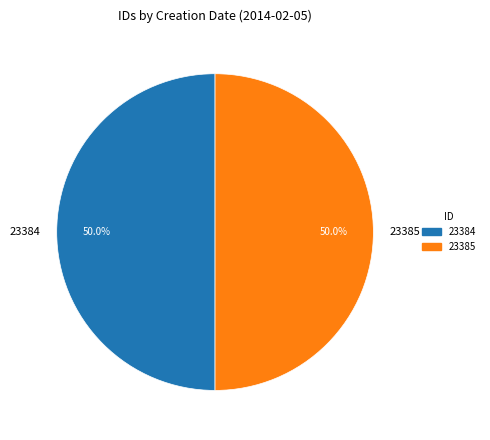

Approximately how many times larger is the value at 23384 compared to 23385?

1.0